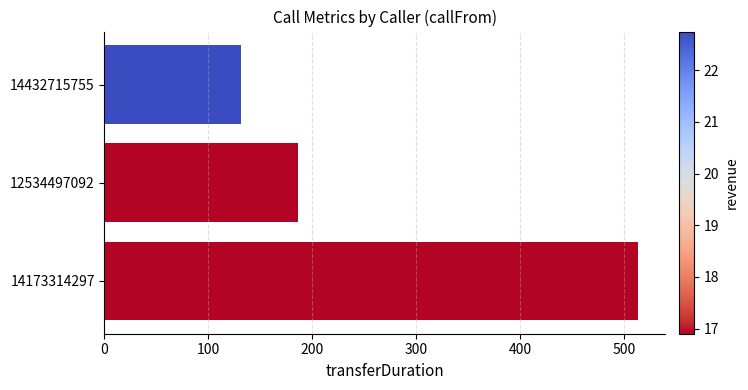

What is the sum of all values?

831